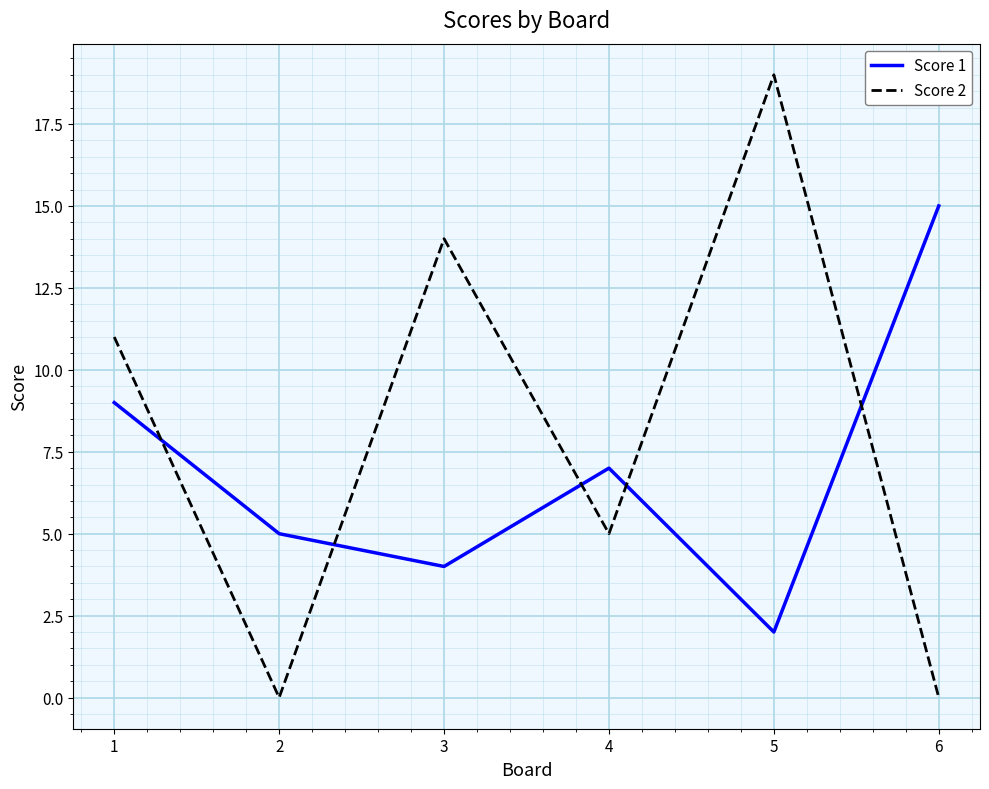

Count the number of data series in this chart.

2